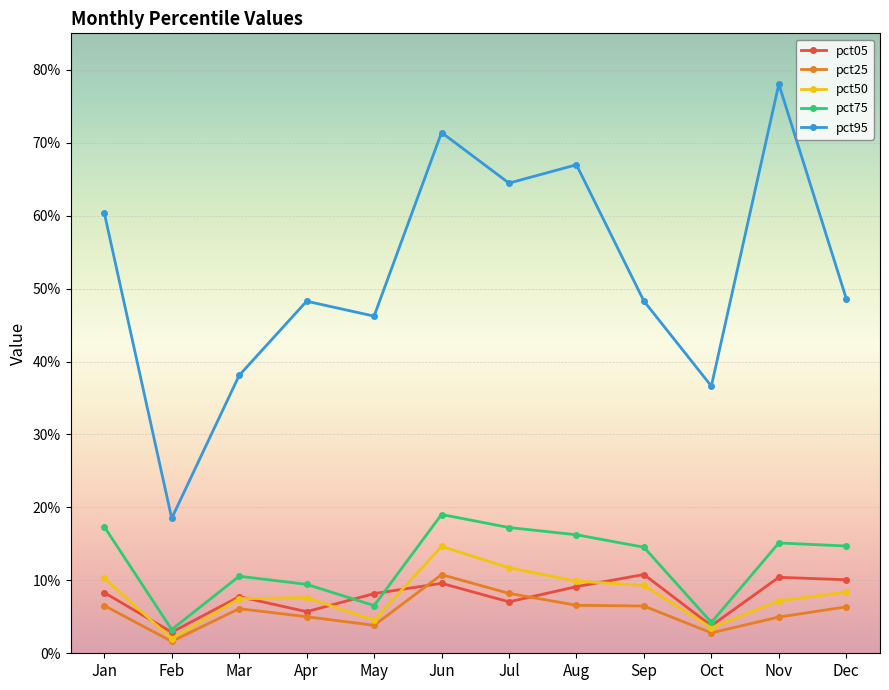

Rank the series by their maximum value, from highest to lowest.

pct95, pct75, pct50, pct05, pct25